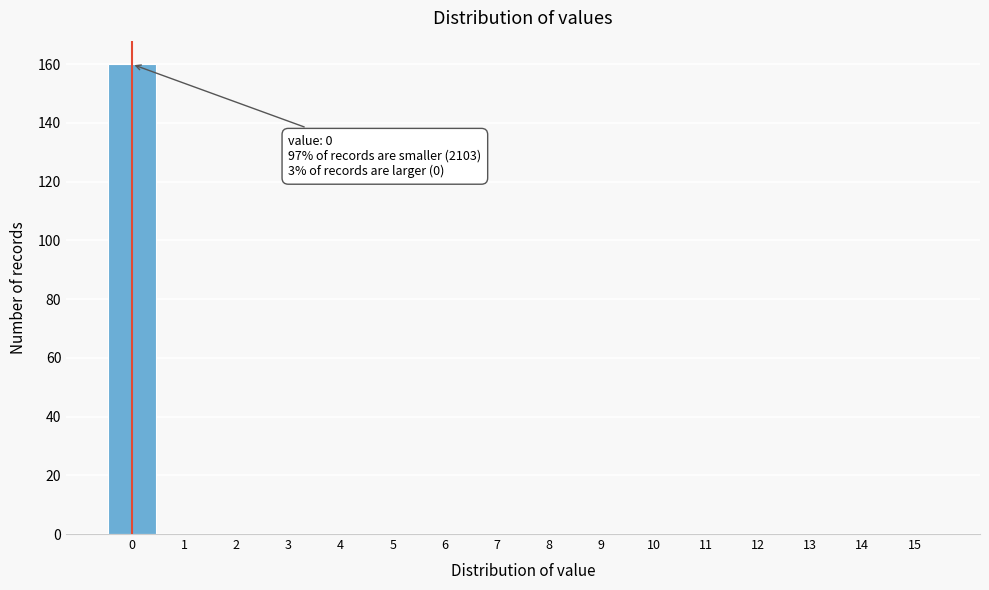

Over which range of the x-axis is the bar tallest?

-0.5 to 0.5